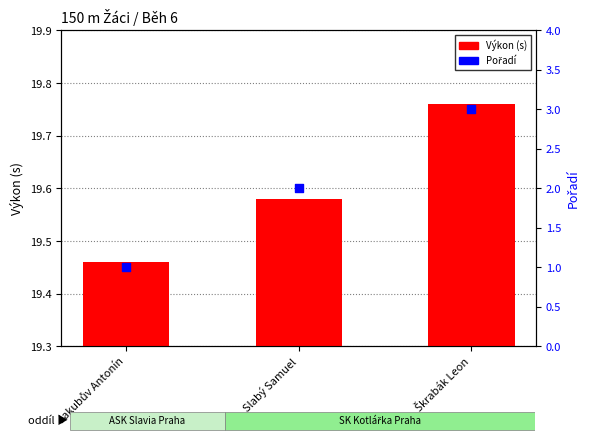

What are all the series names shown in the legend?

Výkon (s), Pořadí